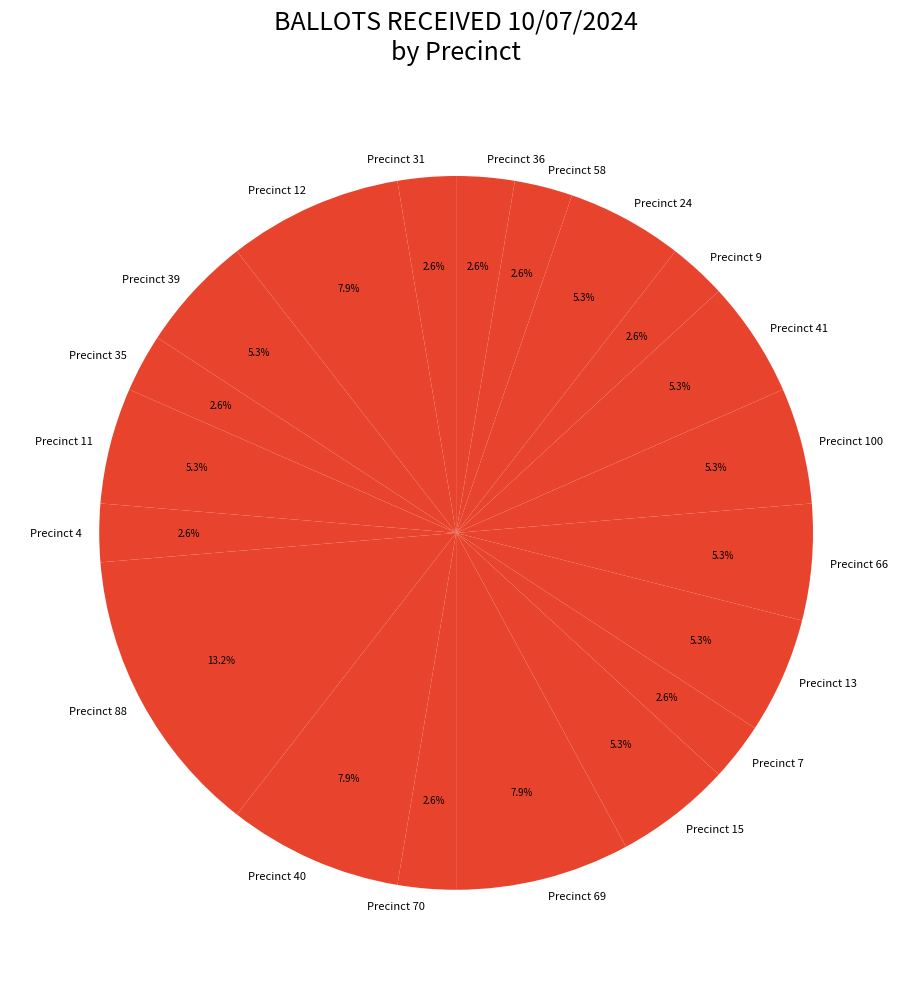

To the nearest percent, what is the average slice percentage?

5%